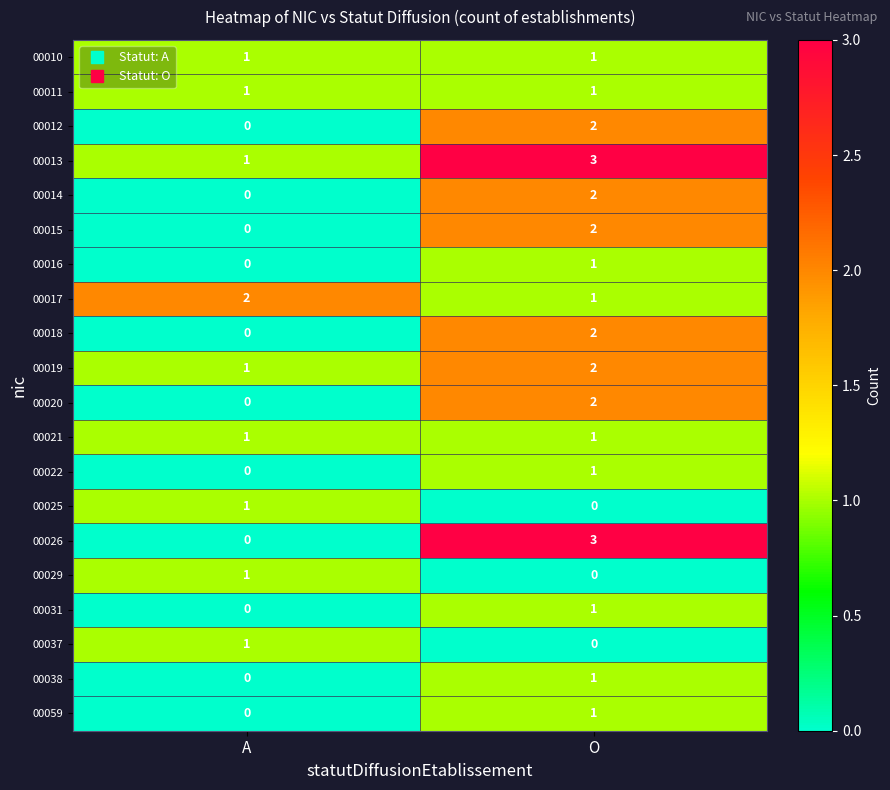

The value of 00012 at O is 1. True or false?

False